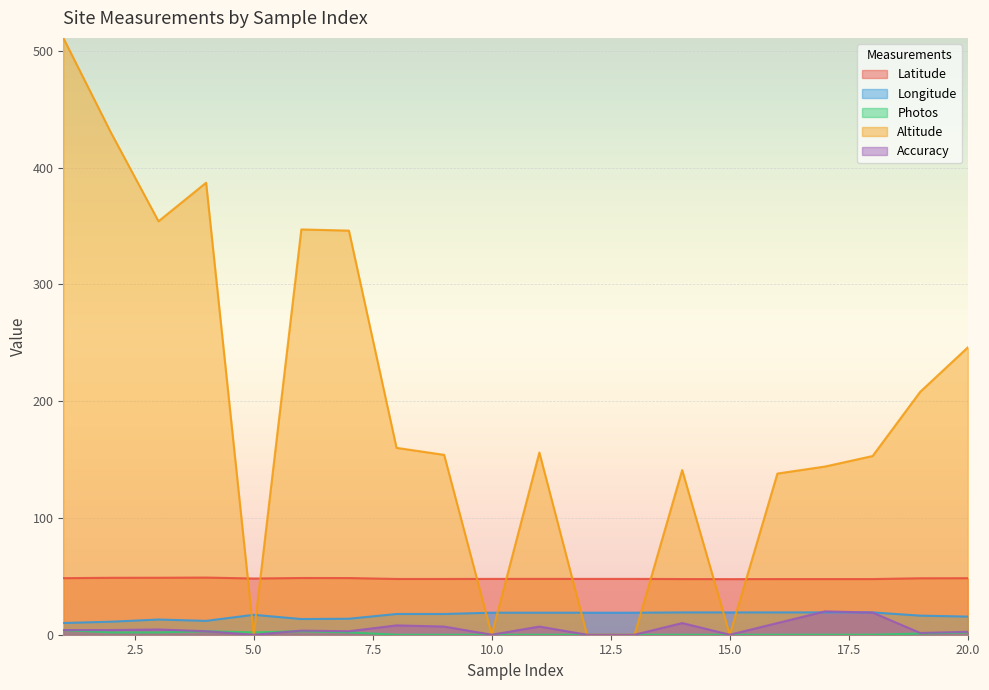

Reading left to right, transcribe all the data shown in this chart.

Latitude: 1=48.4	2=48.7	3=48.8	4=48.9	5=48.1	6=48.6	7=48.5	8=47.7	9=47.7	10=47.8	11=47.8	12=47.8	13=47.8	14=47.7	15=47.6	16=47.7	17=47.7	18=47.7	19=48.3	20=48.4
Longitude: 1=10.0	2=11.1	3=13.0	4=11.9	5=17.1	6=13.4	7=13.7	8=17.8	9=17.8	10=18.9	11=18.9	12=18.9	13=18.9	14=19.1	15=19.1	16=19.1	17=19.1	18=19.1	19=16.3	20=15.5
Photos: 1=4.0	2=2.0	3=2.0	4=3.0	5=2.0	6=3.0	7=2.0	8=0.0	9=0.0	10=0.0	11=0.0	12=0.0	13=0.0	14=0.0	15=0.0	16=0.0	17=0.0	18=0.0	19=1.0	20=2.0
Altitude: 1=511.0	2=430.0	3=354.0	4=387.0	5=0.0	6=347.0	7=346.0	8=160.0	9=154.0	10=0.0	11=156.0	12=0.0	13=0.0	14=141.0	15=0.0	16=138.0	17=144.0	18=153.0	19=208.0	20=246.0
Accuracy: 1=4.0	2=4.0	3=4.5	4=3.0	5=0.0	6=3.5	7=3.0	8=8.0	9=7.0	10=0.0	11=7.0	12=0.0	13=0.0	14=10.0	15=0.0	16=10.0	17=20.0	18=19.0	19=1.5	20=2.5